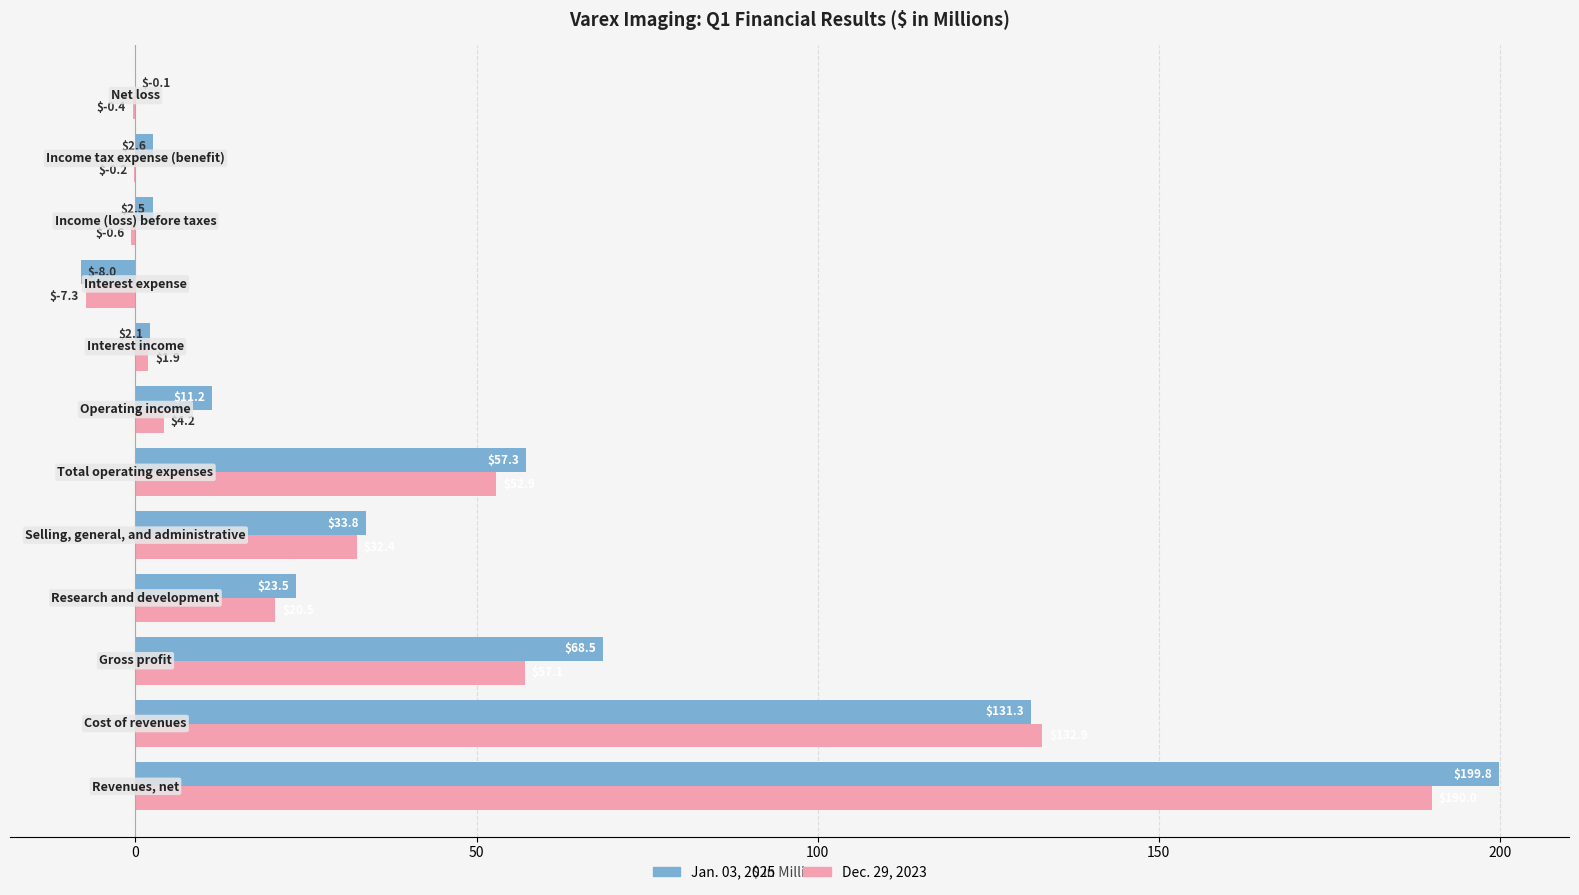

What is the sum of all Jan. 03, 2025 values?

524.5